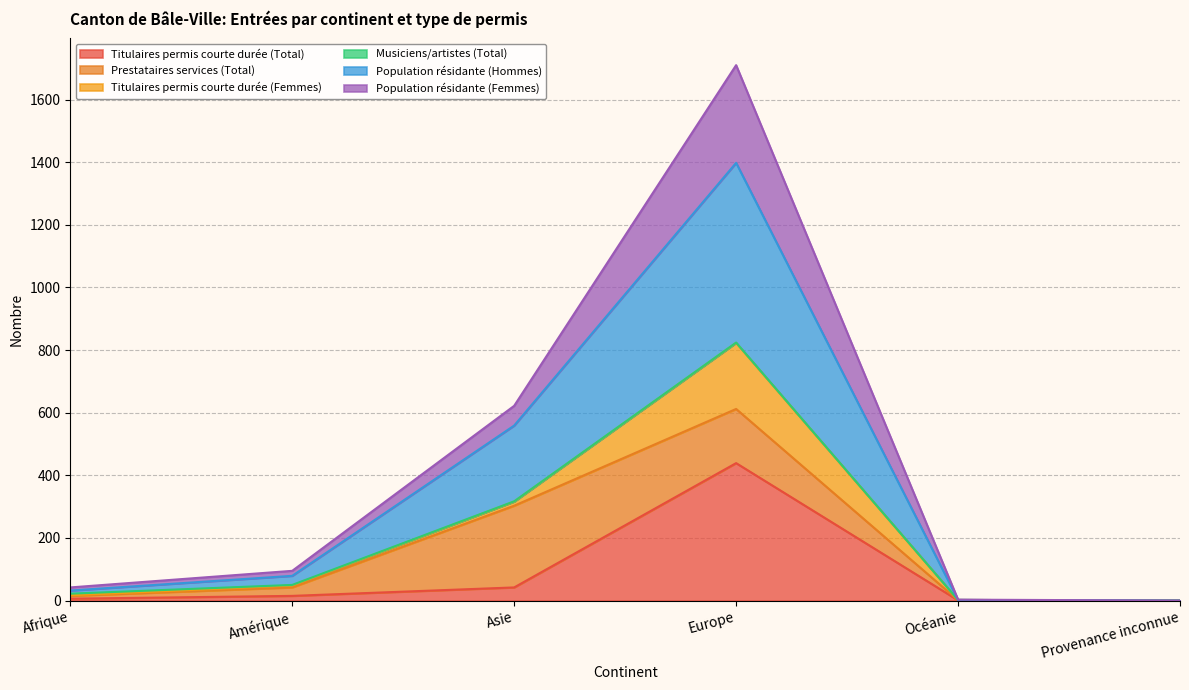

At which category is the sum across all series the highest?

Europe